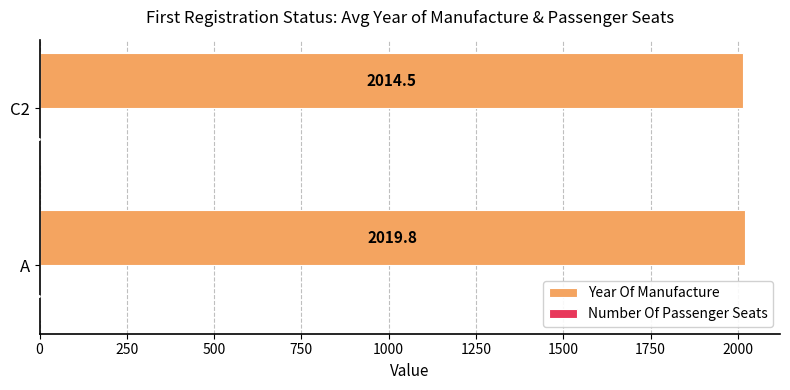

What is the approximate value of Year Of Manufacture at C2?

2014.5